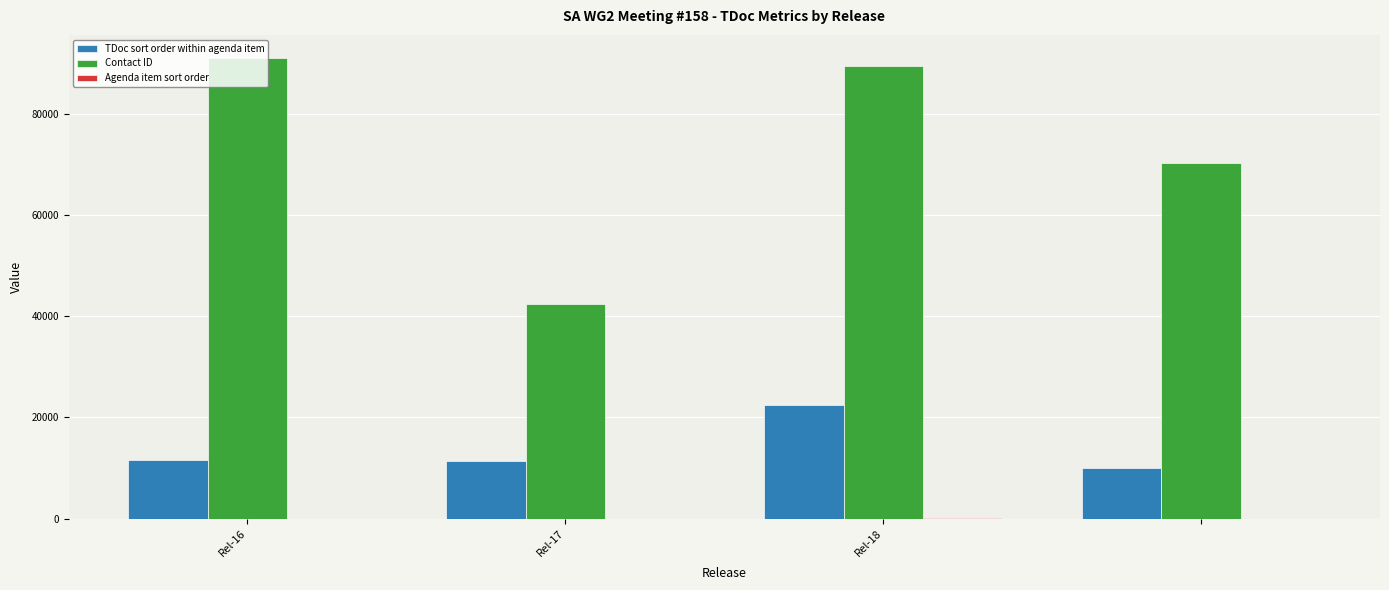

What is the sum of all TDoc sort order within agenda item values?

55660